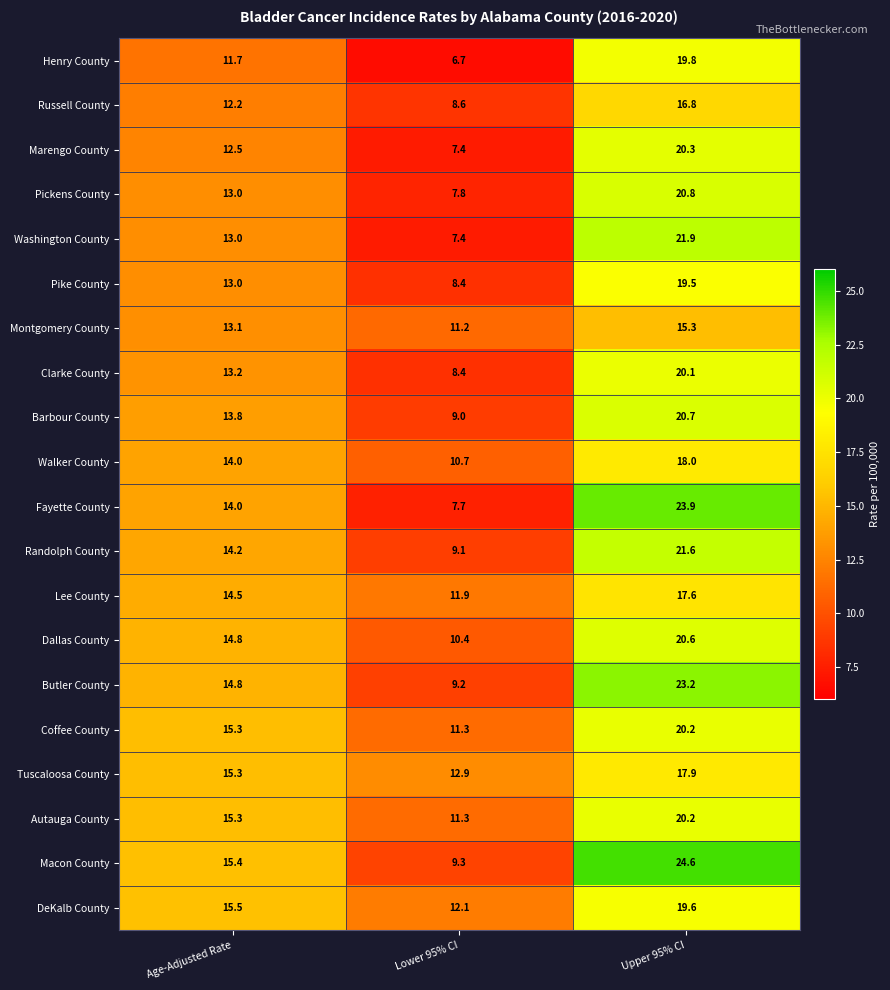

Which series has the largest range (max minus min)?

Fayette County